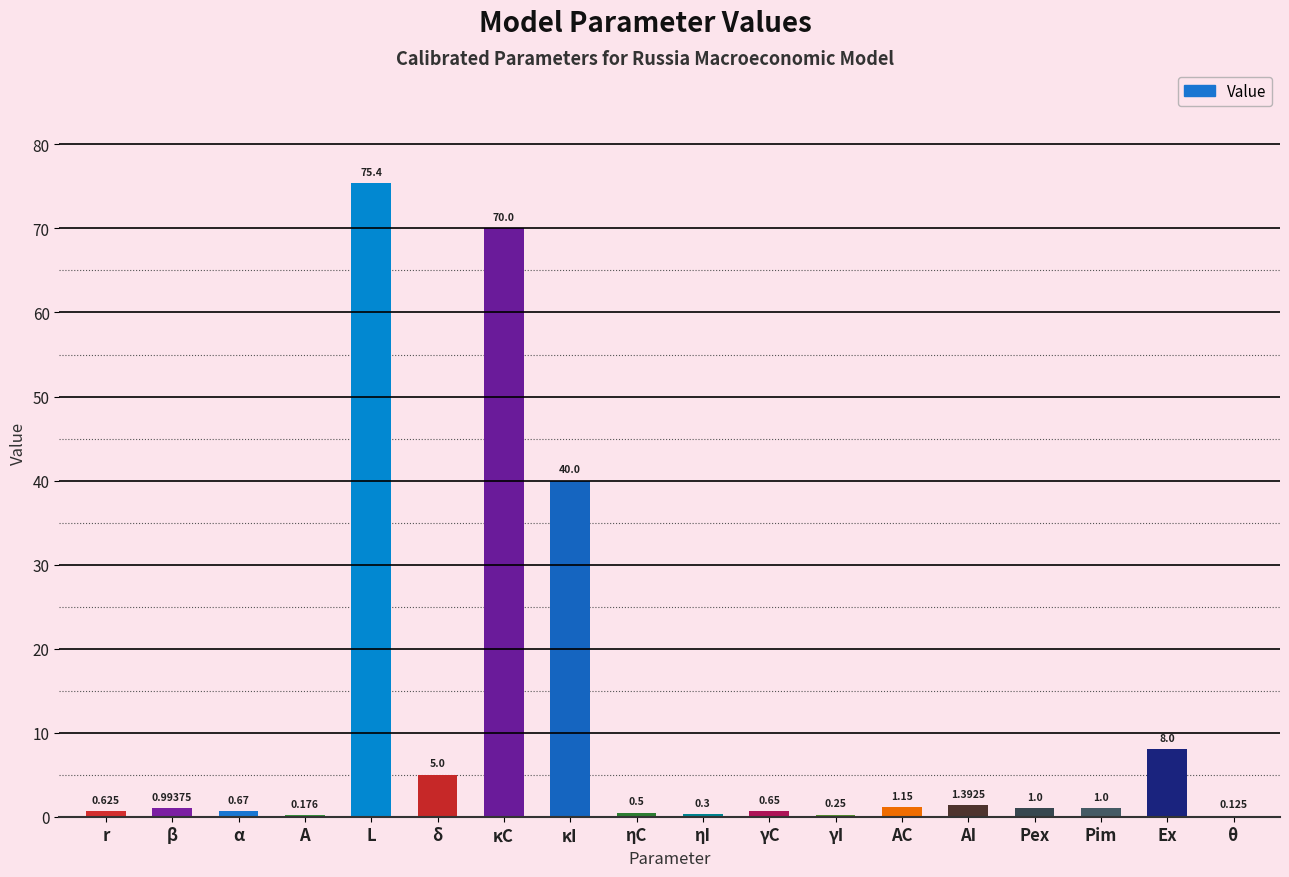

Where is the data nearest to the value 37?

κI